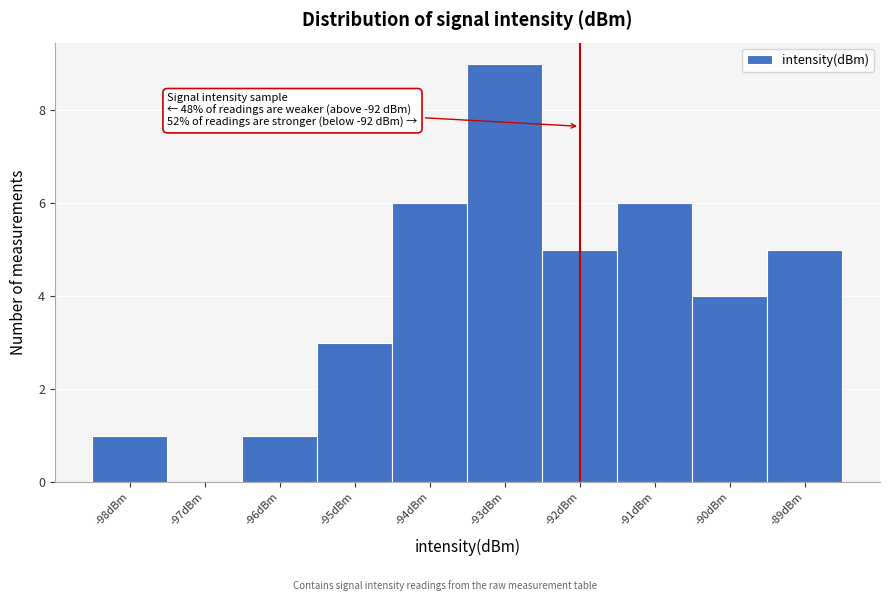

Over which range of the x-axis is the bar tallest?

-93.5 to -92.5